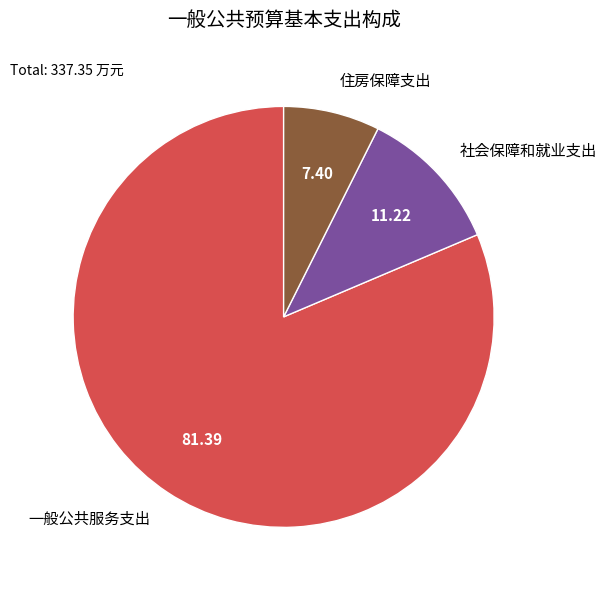

True or false: 社会保障和就业支出 accounts for 24% of the total.

False